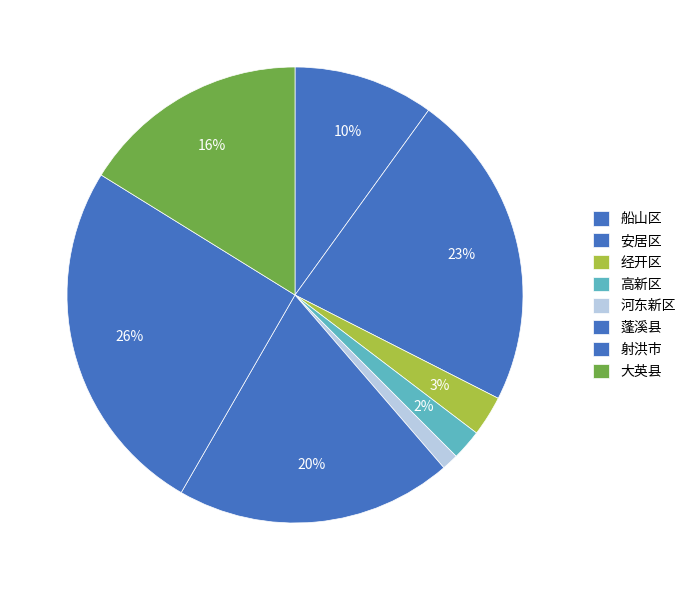

To the nearest percent, what percentage of the pie is 河东新区?

1%